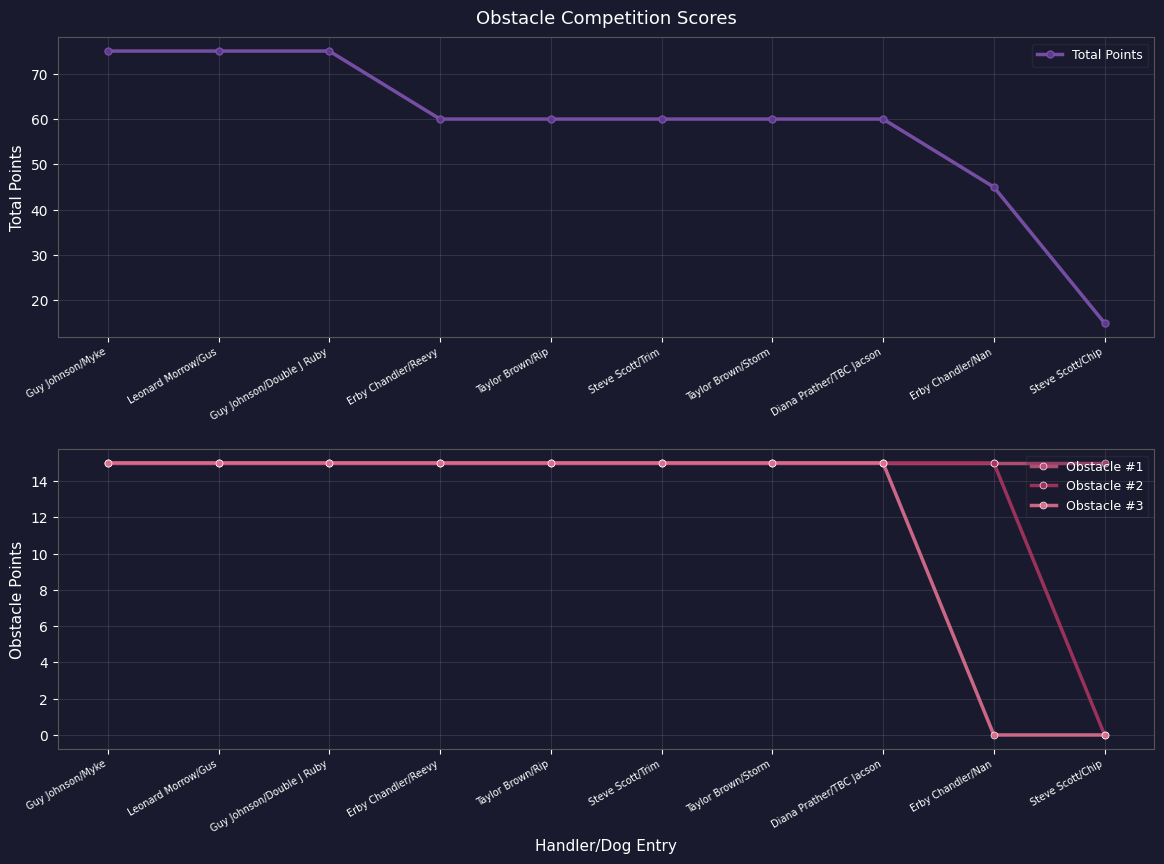

Which series has the largest total across all categories?

Total Points